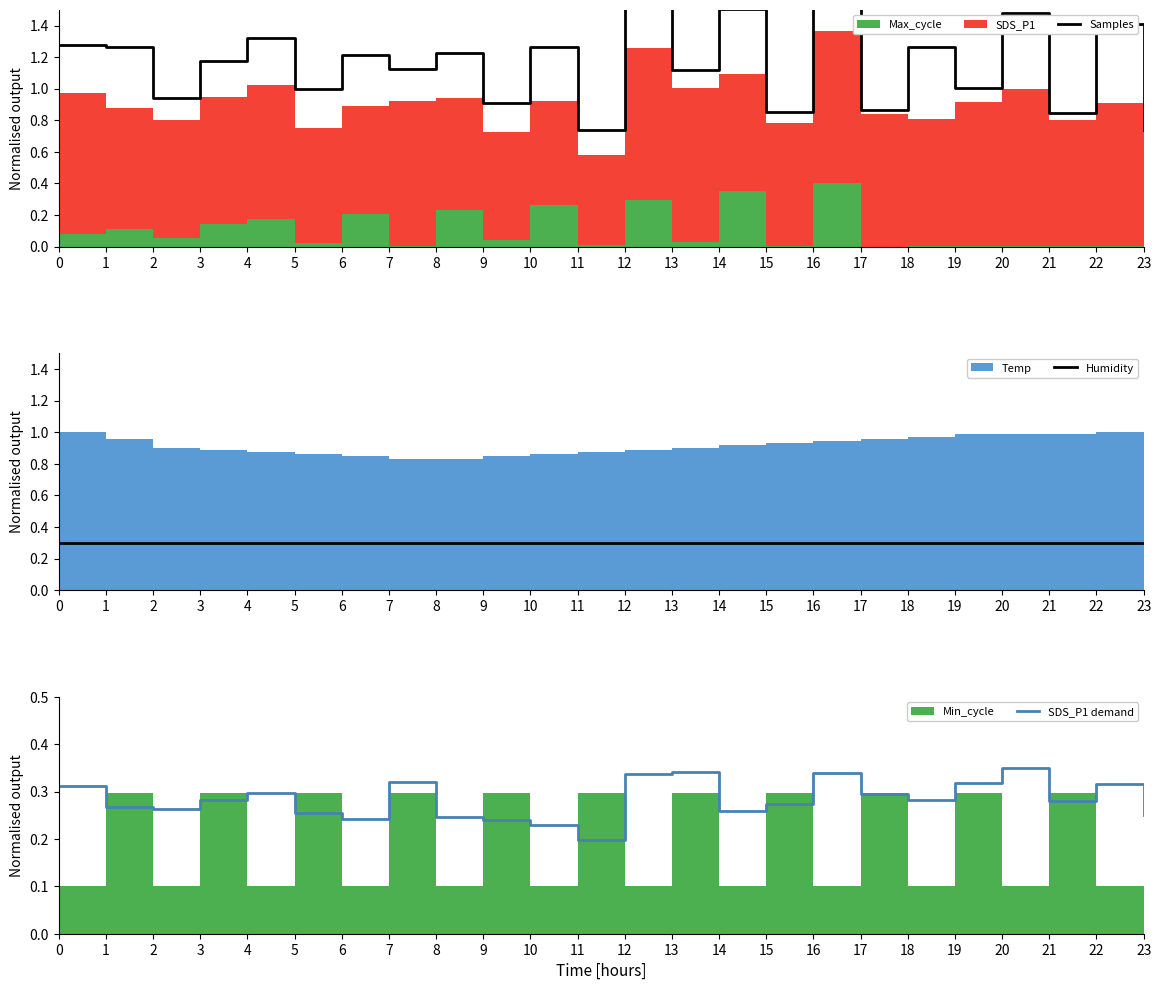

Is it true that SDS_P1 demand equals 0.4 at 14?

False